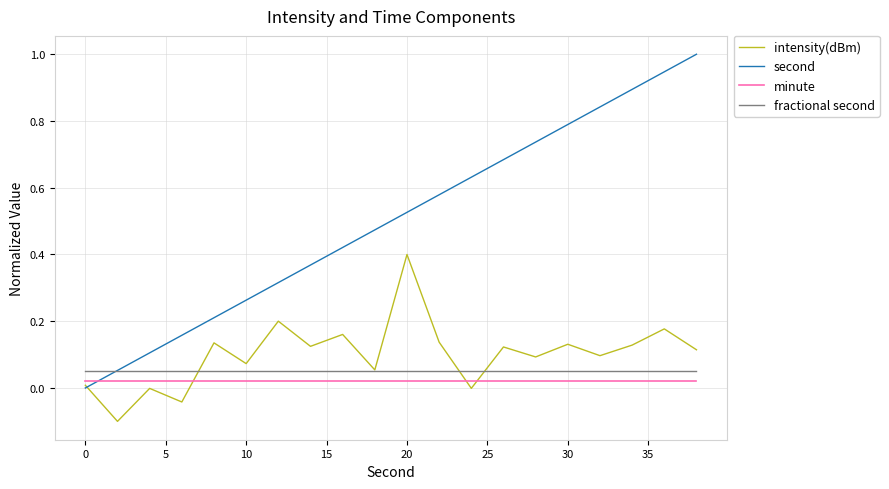

What is the highest value of the second series?

1.0